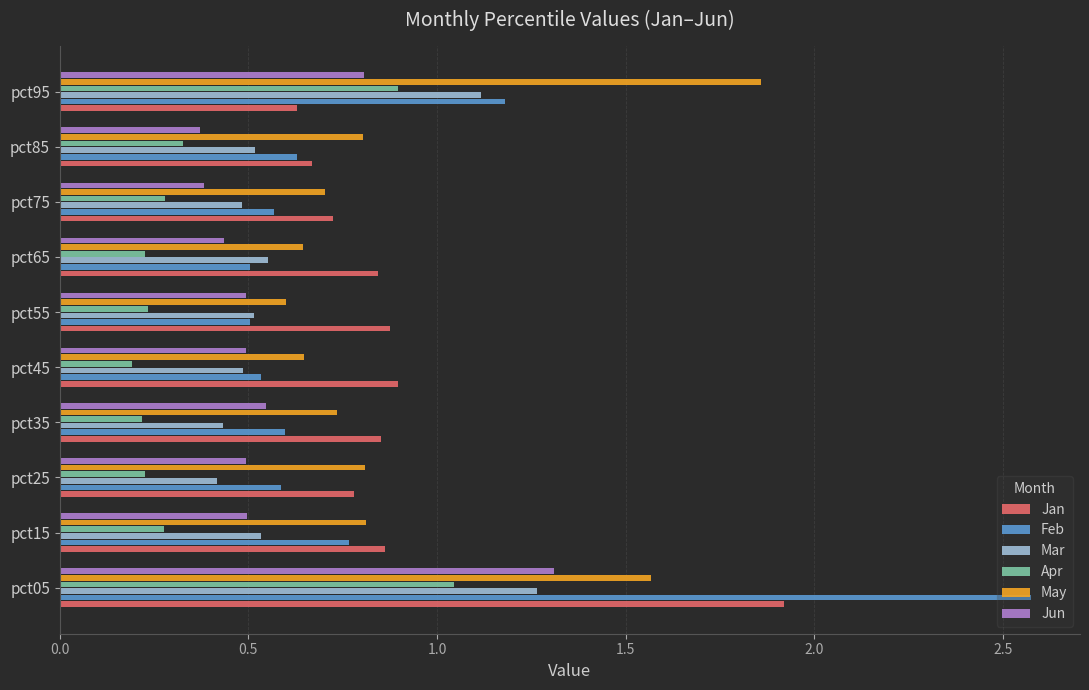

What is the spread (max minus min) of values at pct05?

1.5